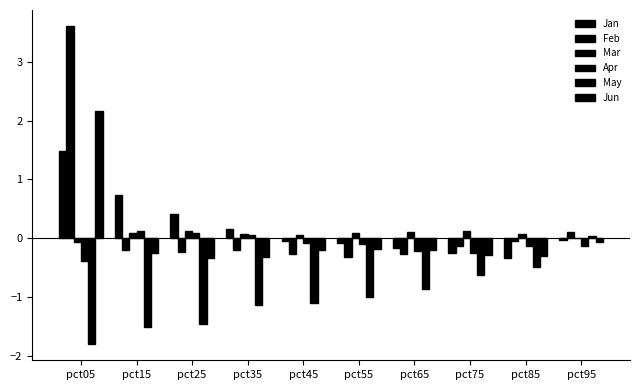

Rank the categories by Apr value from lowest to highest.

pct05, pct75, pct65, pct85, pct95, pct55, pct45, pct35, pct25, pct15